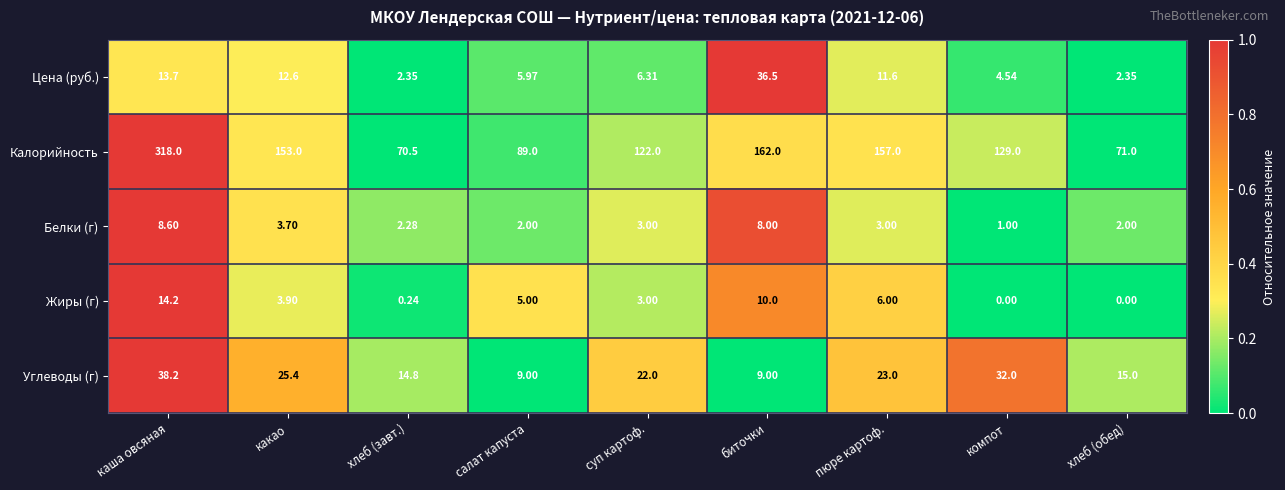

Between салат капуста and биточки, which series saw the biggest shift?

Калорийность